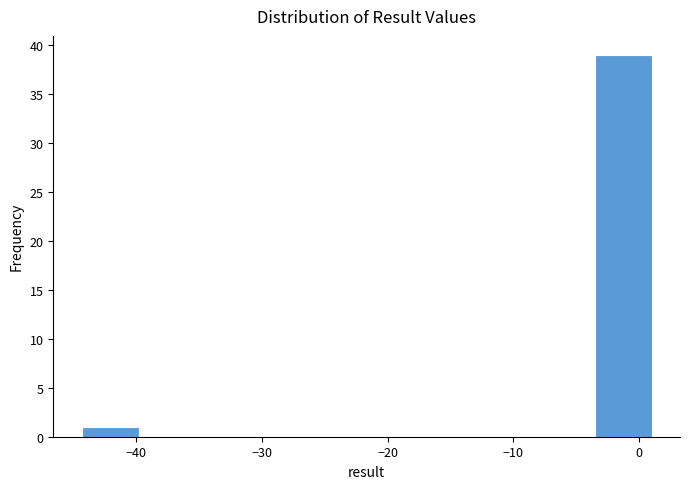

Over which range of the x-axis is the bar tallest?

-4 to 1